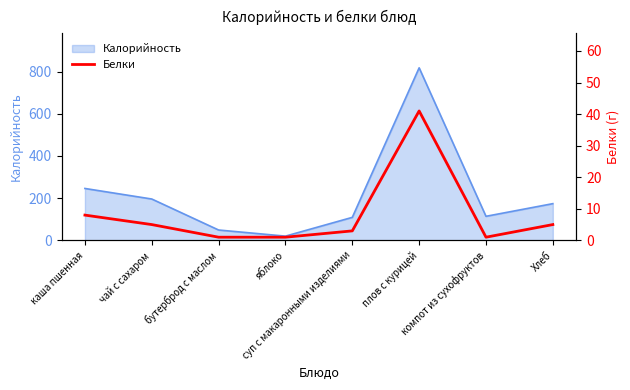

How many lines are shown in the chart?

1